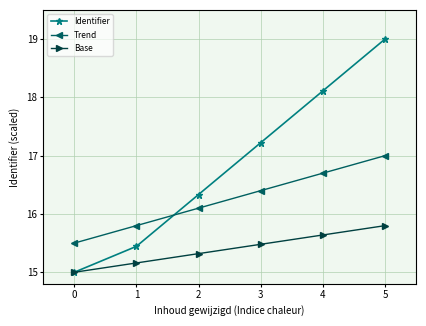

Is the value of Identifier at 0 greater than the value of Trend at 5?

No